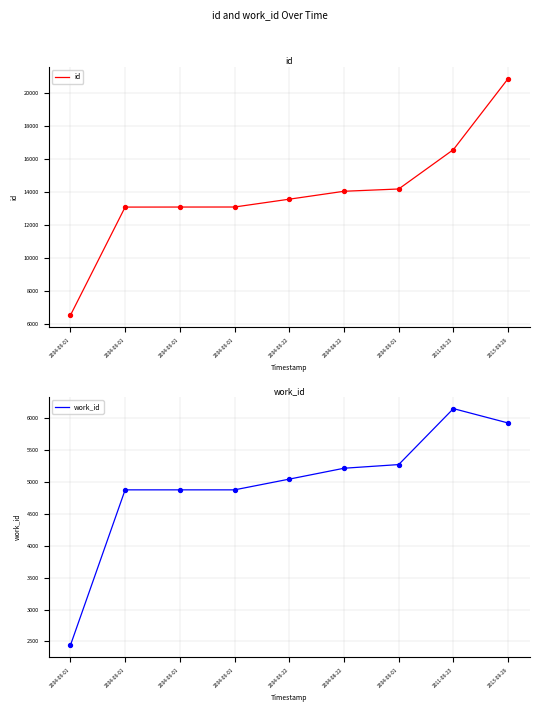

What are all the series names shown in the legend?

id, work_id